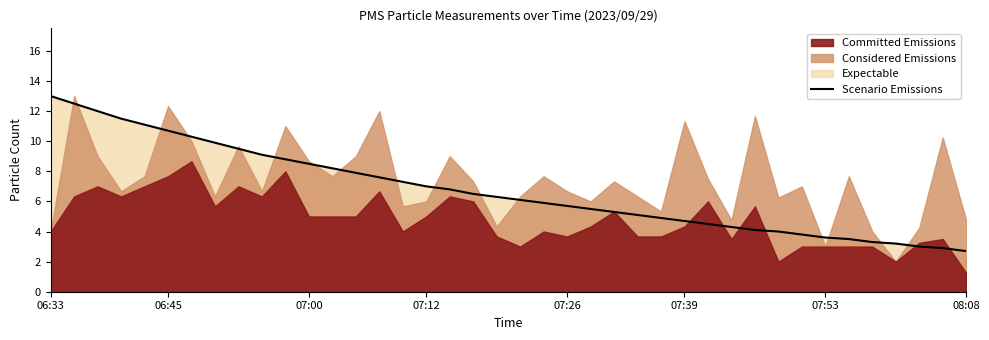

Which has a higher value, 37 or 34?

34